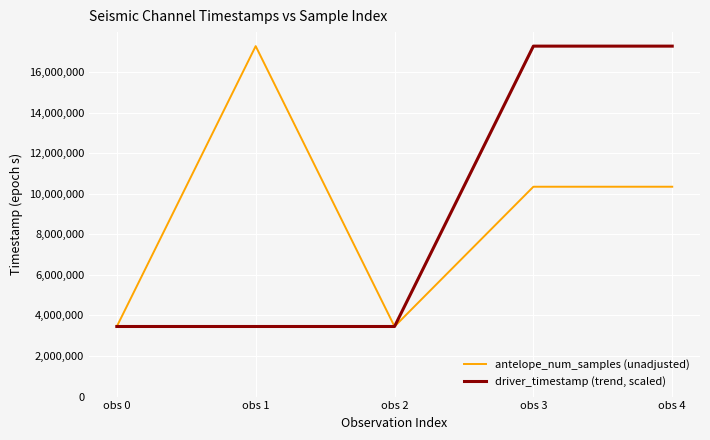

What is the spread (max minus min) of values at obs 0?

8.8